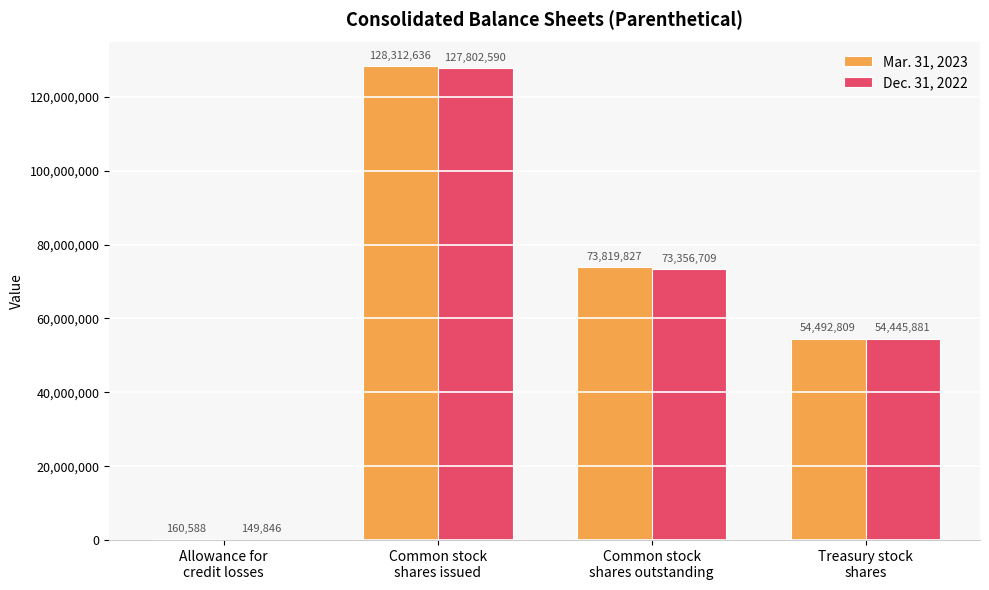

Are the bars grouped side by side (vs. stacked)?

Yes